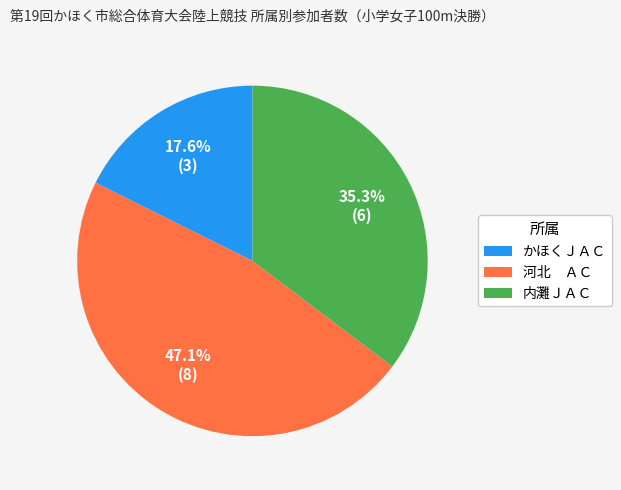

What portion of the pie excludes かほくＪＡＣ?

82.4%